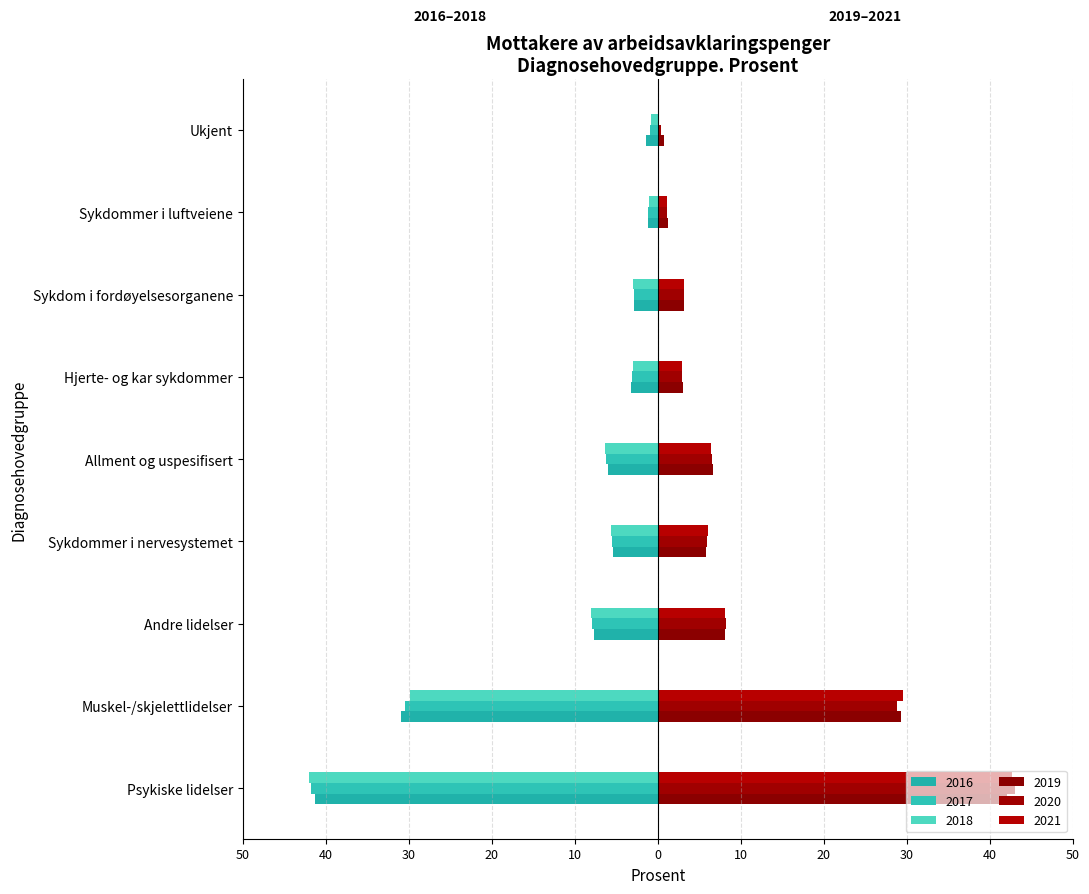

How many series are shown in this chart?

6